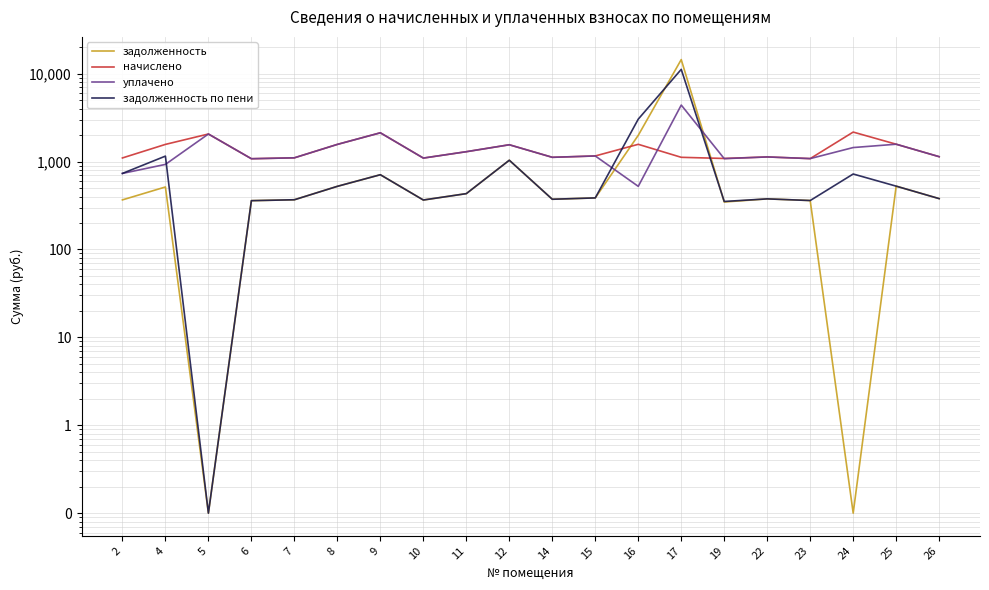

What are all the series names shown in the legend?

задолженность, начислено, уплачено, задолженность по пени